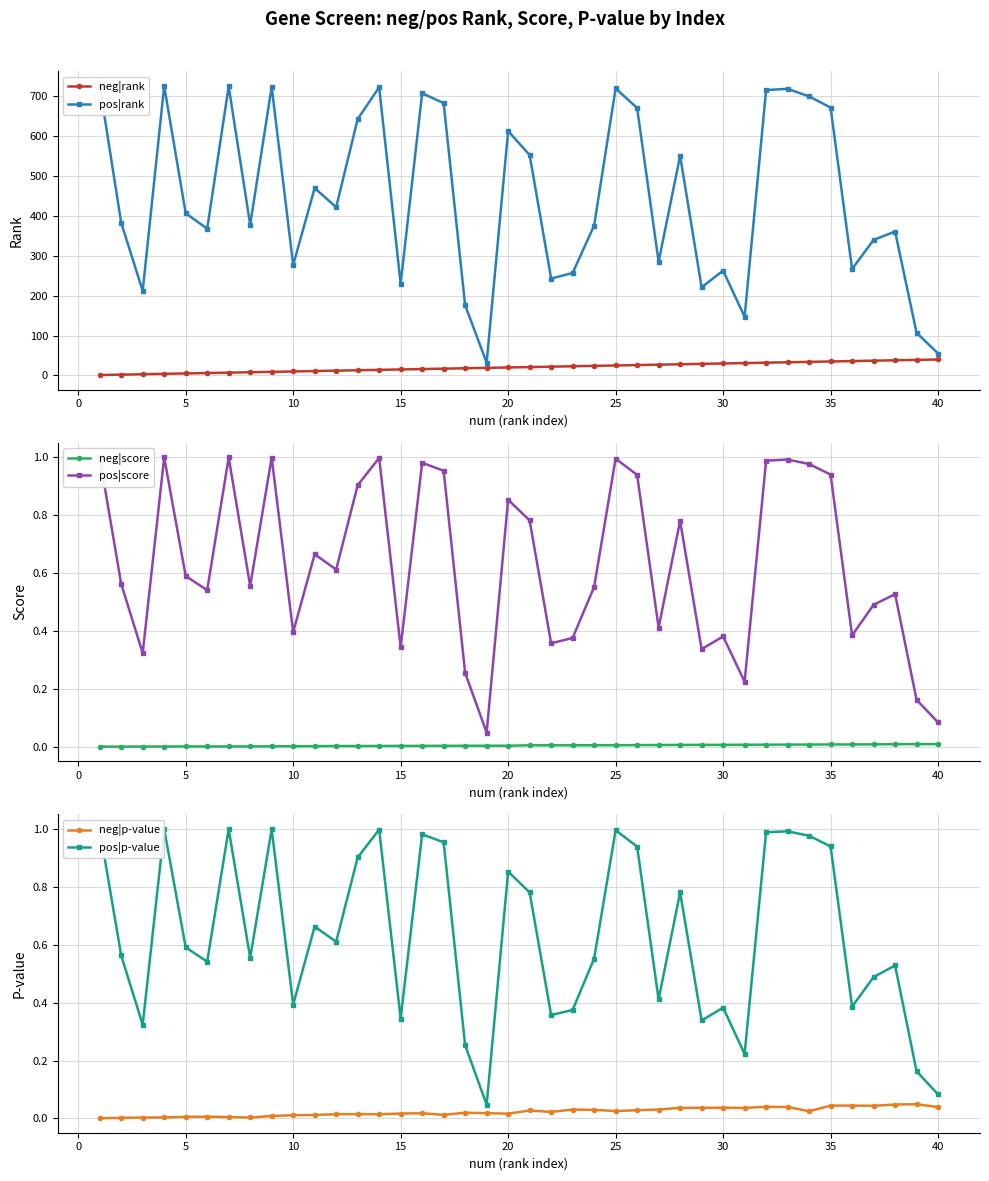

Reading left to right, extract all data points from this chart.

neg|rank: 1.0	2.0	3.0	4.0	5.0	6.0	7.0	8.0	9.0	10.0	11.0	12.0	13.0	14.0	15.0	16.0	17.0	18.0	19.0	20.0	21.0	22.0	23.0	24.0	25.0	26.0	27.0	28.0	29.0	30.0	31.0	32.0	33.0	34.0	35.0	36.0	37.0	38.0	39.0	40.0
pos|rank: 727.0	383.0	212.0	726.0	407.0	368.0	725.0	378.0	724.0	277.0	470.0	422.0	643.0	723.0	230.0	708.0	683.0	176.0	32.0	613.0	553.0	243.0	257.0	376.0	720.0	671.0	285.0	551.0	221.0	263.0	147.0	716.0	719.0	700.0	672.0	267.0	340.0	361.0	107.0	55.0
neg|score: 0.0	0.0	0.0	0.0	0.0	0.0	0.0	0.0	0.0	0.0	0.0	0.0	0.0	0.0	0.0	0.0	0.0	0.0	0.0	0.0	0.0	0.0	0.0	0.0	0.0	0.0	0.0	0.0	0.0	0.0	0.0	0.0	0.0	0.0	0.0	0.0	0.0	0.0	0.0	0.0
pos|score: 1.0	0.6	0.3	1.0	0.6	0.5	1.0	0.6	1.0	0.4	0.7	0.6	0.9	1.0	0.3	1.0	1.0	0.3	0.0	0.9	0.8	0.4	0.4	0.6	1.0	0.9	0.4	0.8	0.3	0.4	0.2	1.0	1.0	1.0	0.9	0.4	0.5	0.5	0.2	0.1
neg|p-value: 0.0	0.0	0.0	0.0	0.0	0.0	0.0	0.0	0.0	0.0	0.0	0.0	0.0	0.0	0.0	0.0	0.0	0.0	0.0	0.0	0.0	0.0	0.0	0.0	0.0	0.0	0.0	0.0	0.0	0.0	0.0	0.0	0.0	0.0	0.0	0.0	0.0	0.0	0.0	0.0
pos|p-value: 1.0	0.6	0.3	1.0	0.6	0.5	1.0	0.6	1.0	0.4	0.7	0.6	0.9	1.0	0.3	1.0	1.0	0.3	0.0	0.9	0.8	0.4	0.4	0.6	1.0	0.9	0.4	0.8	0.3	0.4	0.2	1.0	1.0	1.0	0.9	0.4	0.5	0.5	0.2	0.1